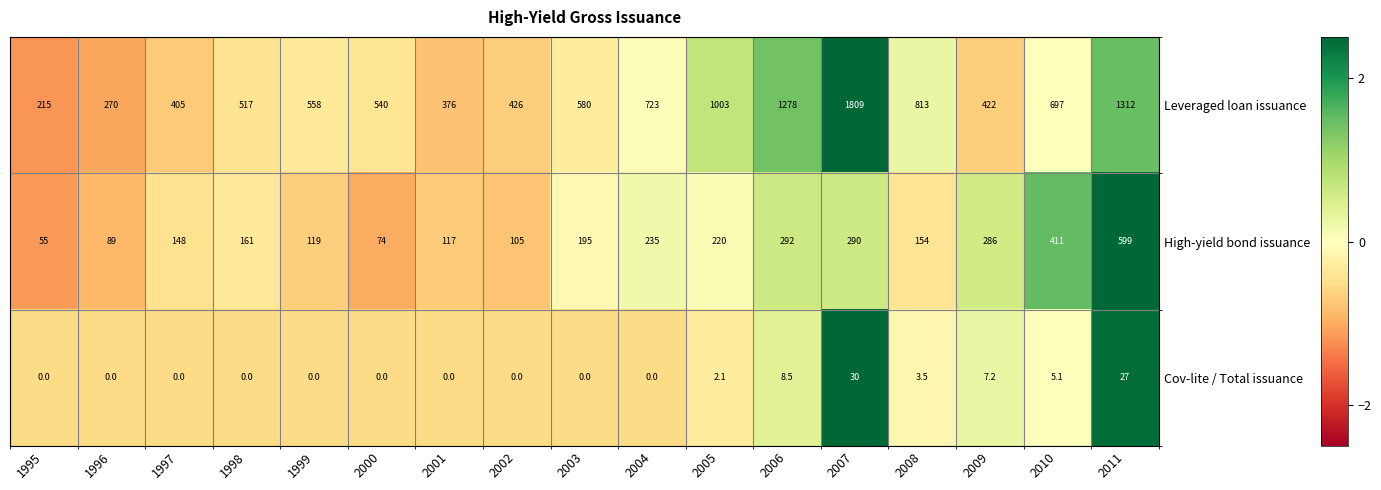

Is the value of Cov-lite / Total issuance at 2004 greater than the value of High-yield bond issuance at 2011?

No